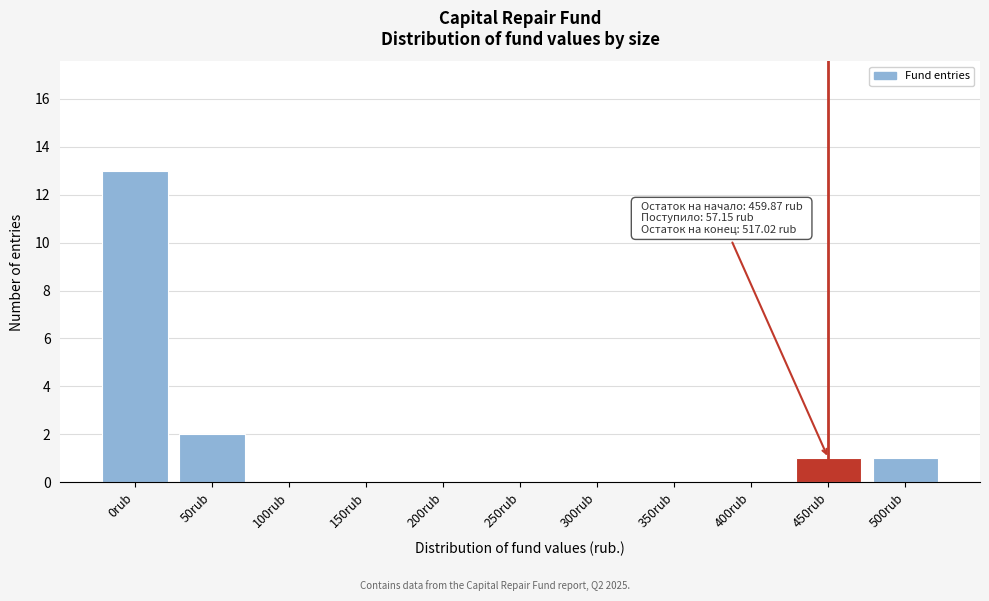

Reading left to right, transcribe all the data shown in this chart.

0rub=13	50rub=2	100rub=0	150rub=0	200rub=0	250rub=0	300rub=0	350rub=0	400rub=0	450rub=1	500rub=1